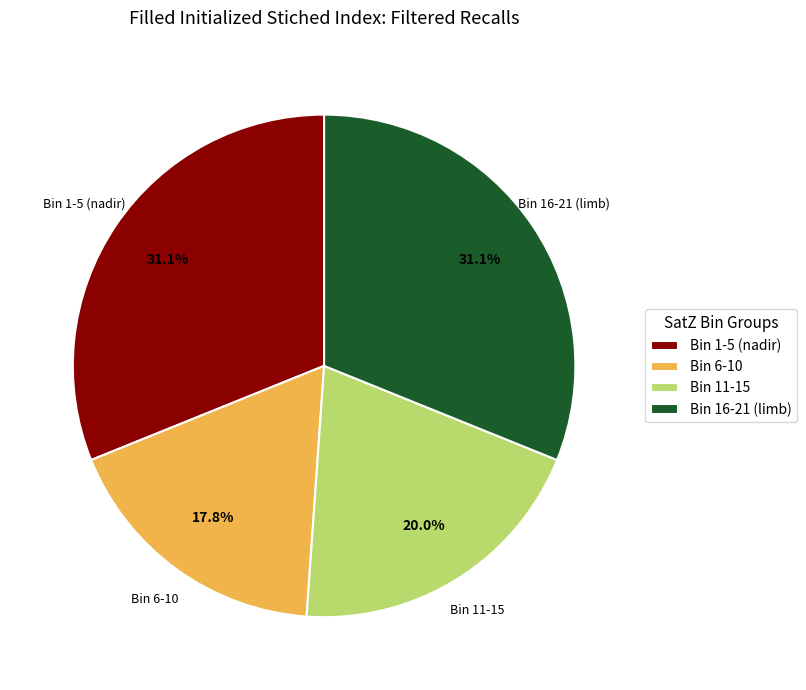

How many slices are in this pie chart?

4